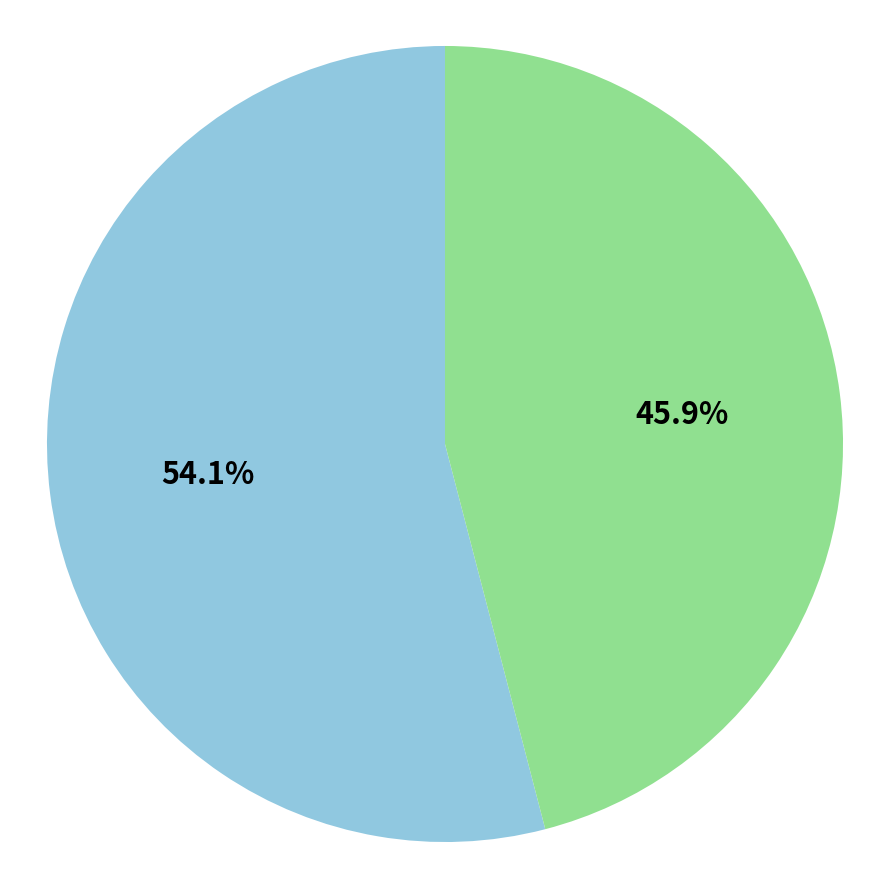

How many segments does this pie chart have?

2